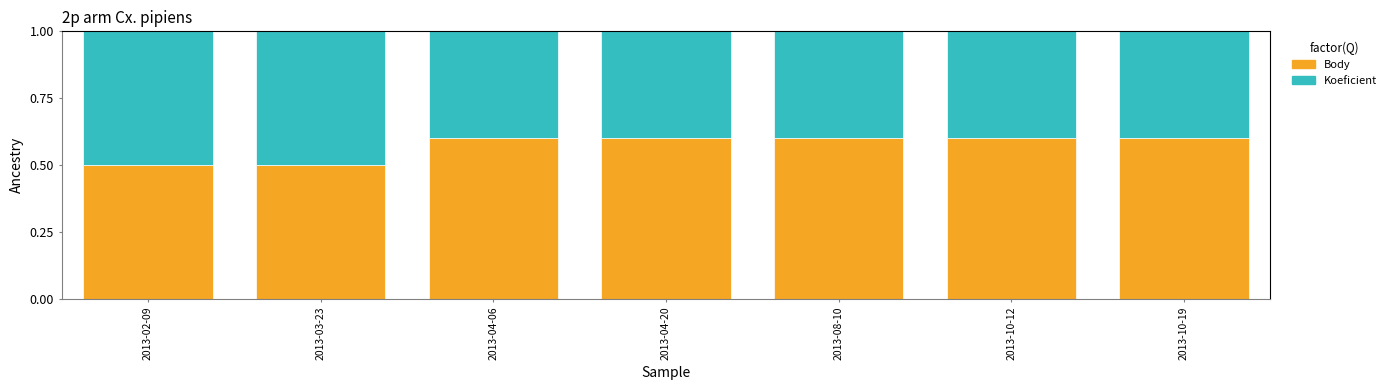

What is the total value across all series at 2013-10-12?

1.0